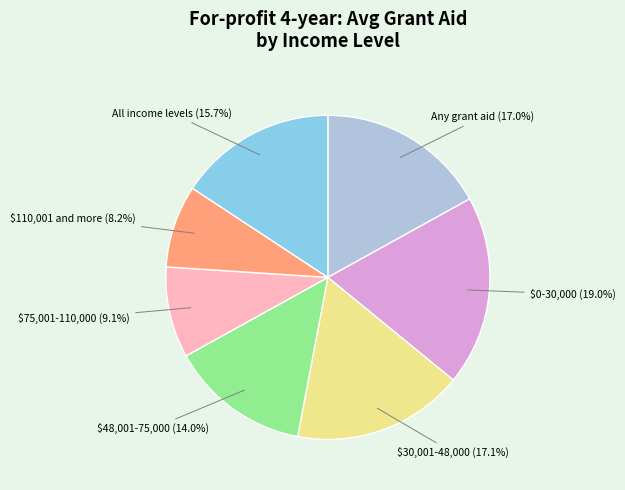

What is the ratio of the value at All income levels to the value at $75,001-110,000?

1.7